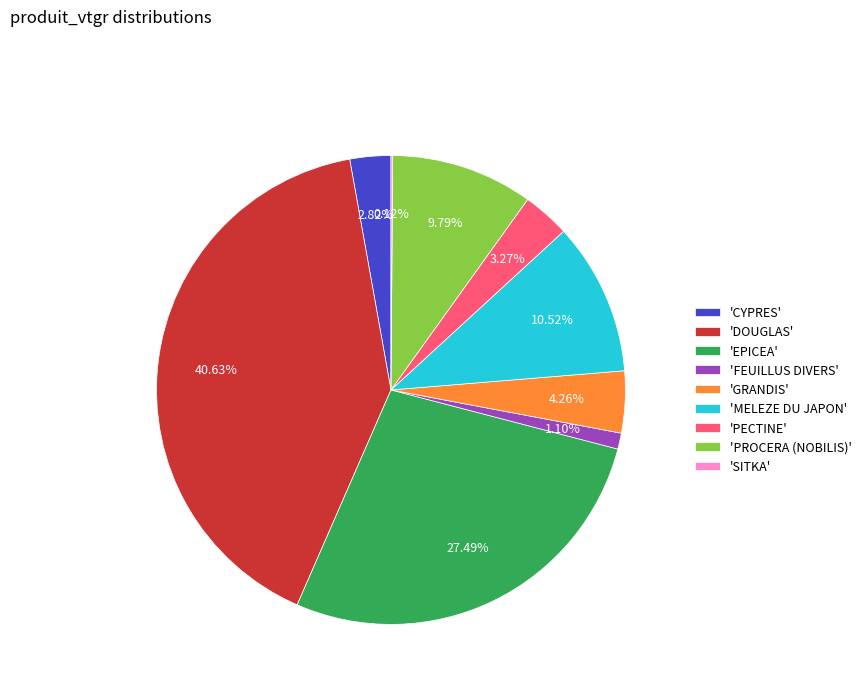

Is there a majority slice in this chart?

No